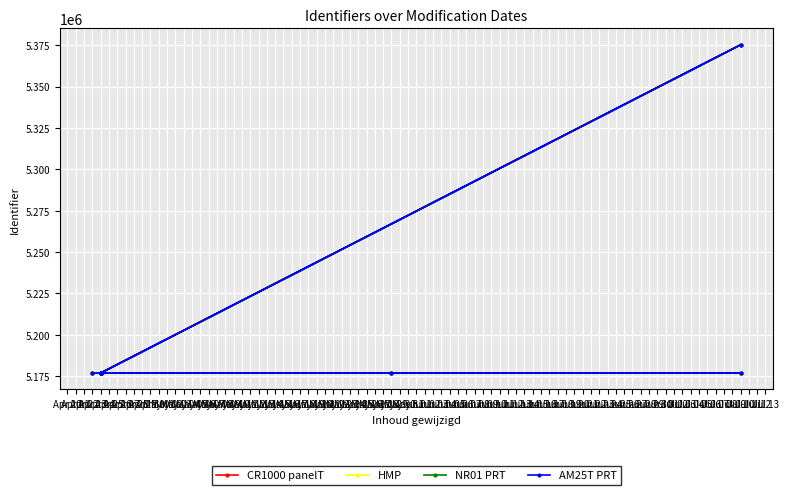

What is the average value of the CR1000 panelT series?

5191062